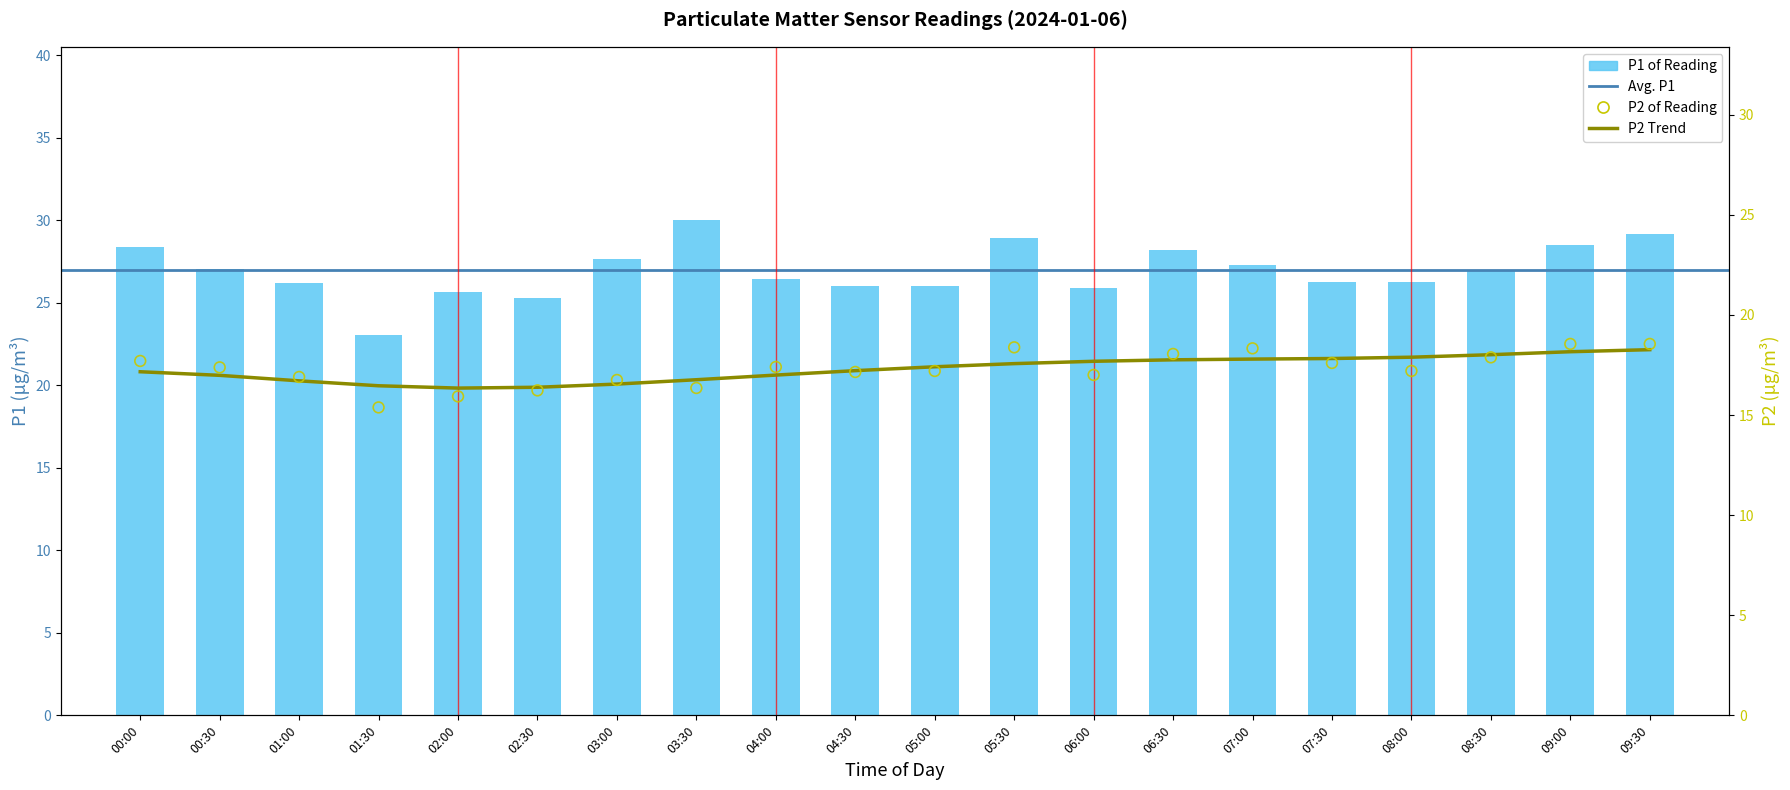

At which category is the sum across all series the highest?

09:30